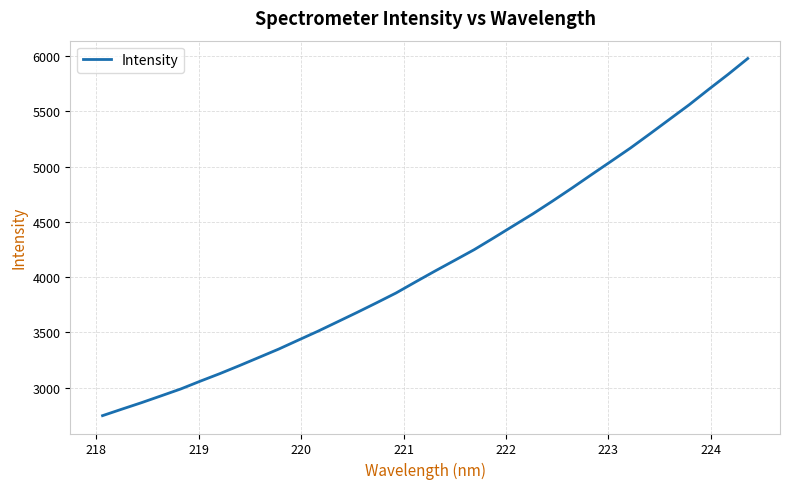

What is the smallest value displayed?

2747.8